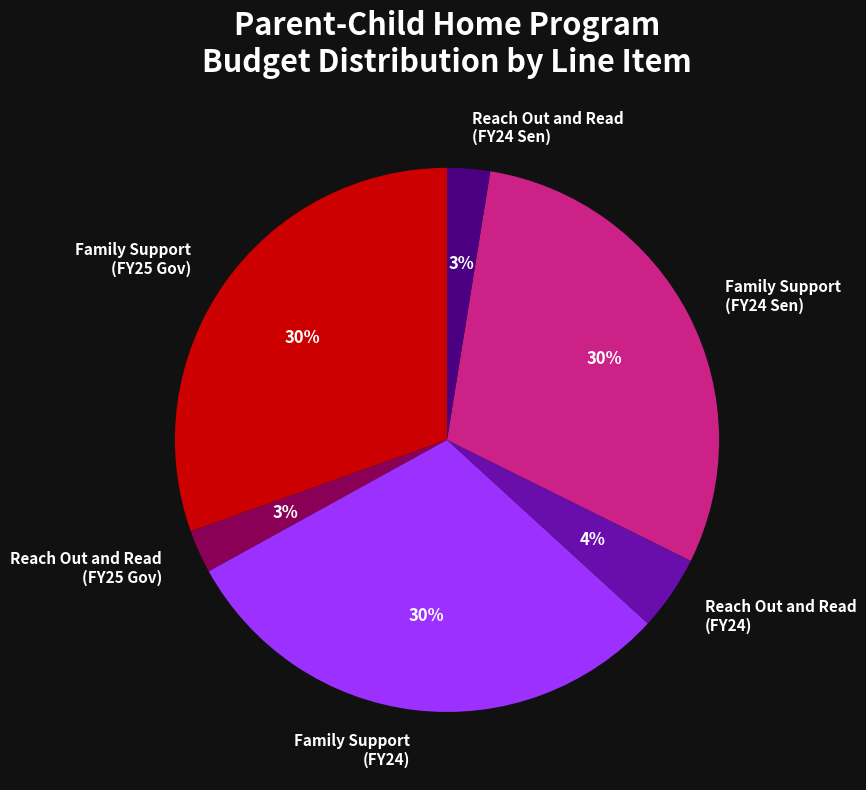

The Reach Out and Read (FY24) slice represents 14% of the pie. True or false?

False